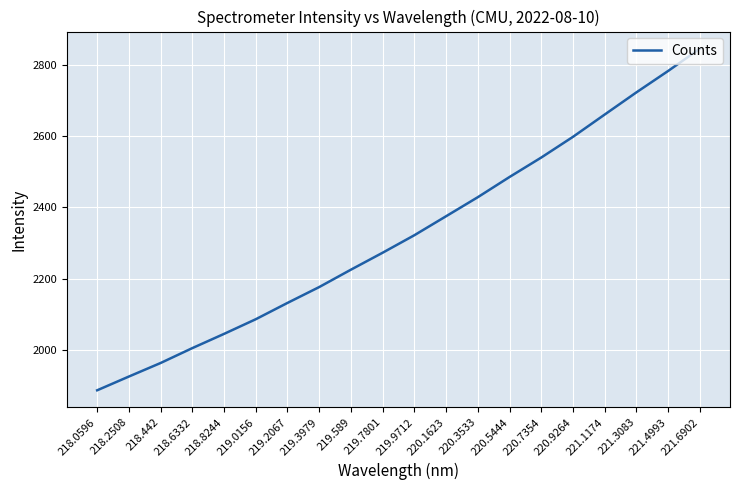

Between 220.7354 and 218.442, which is larger?

220.7354